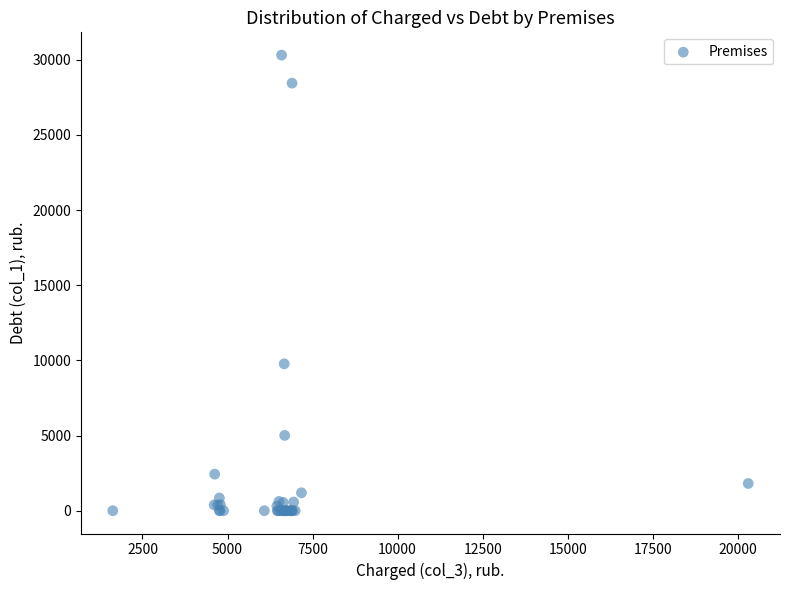

What Y value in the scatter plot is closest to 15156?

9773.7